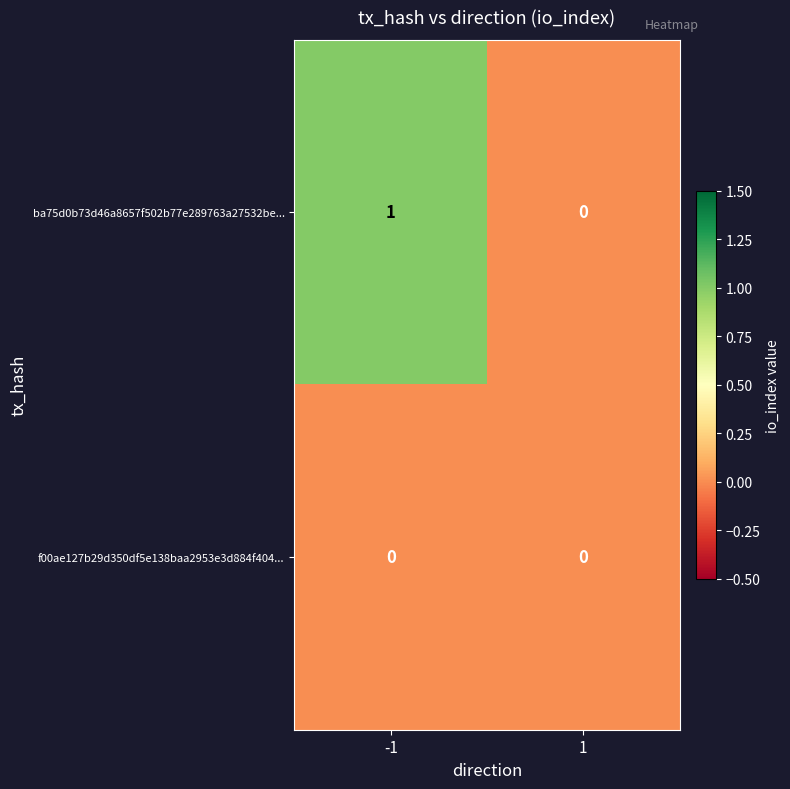

How many distinct data groups are displayed?

2